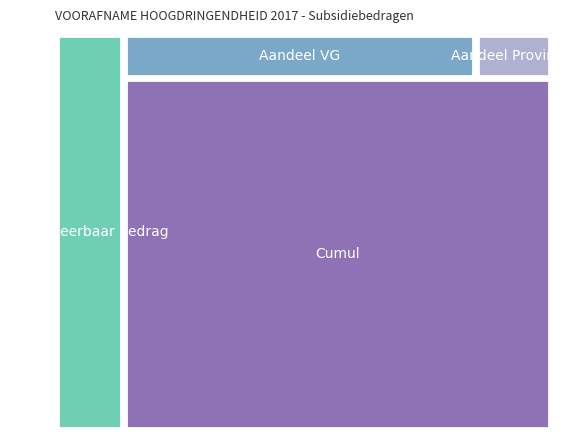

Reading left to right, list all the values displayed in this chart.

Subsidieerbaar bedrag: Gent=969158.3	Aarschot=759332.0	St-Katelijne-Waver=1982839.5	Brugge=1080995.2	Zwalm=489068.2	Poperinge=285583.3	Brasschaat=266887.5	Wijnegem=1222455.2	Dendermonde=614536.0	Antwerpen=1392263.9	Zoutleeuw=927103.0	Laakdal=358787.5	Sint-Truiden=745763.5	Hoogstraten=845208.0	Boutersem=692490.0	Oudenaarde=874036.6
Aandeel VG: Gent=266518.5	Aarschot=417632.6	St-Katelijne-Waver=872449.4	Brugge=458342.0	Zwalm=195627.3	Poperinge=114233.3	Brasschaat=129173.6	Wijnegem=977964.2	Dendermonde=405593.8	Antwerpen=918894.2	Zoutleeuw=741682.4	Laakdal=236799.7	Sint-Truiden=492203.9	Hoogstraten=557837.3	Boutersem=457043.4	Oudenaarde=576864.2
Aandeel Provincie: Gent=79955.6	Aarschot=125289.8	St-Katelijne-Waver=261734.8	Brugge=0.0	Zwalm=0.0	Poperinge=0.0	Brasschaat=0.0	Wijnegem=0.0	Dendermonde=135197.9	Antwerpen=306298.1	Zoutleeuw=0.0	Laakdal=78933.2	Sint-Truiden=164068.0	Hoogstraten=185945.8	Boutersem=152347.8	Oudenaarde=192288.1
Cumul: Gent=346474.1	Aarschot=889396.5	St-Katelijne-Waver=2023580.7	Brugge=2481922.6	Zwalm=2677549.9	Poperinge=2791783.3	Brasschaat=2920956.8	Wijnegem=3898921.0	Dendermonde=4439712.7	Antwerpen=5664904.9	Zoutleeuw=6406587.3	Laakdal=6722320.3	Sint-Truiden=7378592.2	Hoogstraten=8121055.2	Boutersem=8730446.4	Oudenaarde=9499598.7